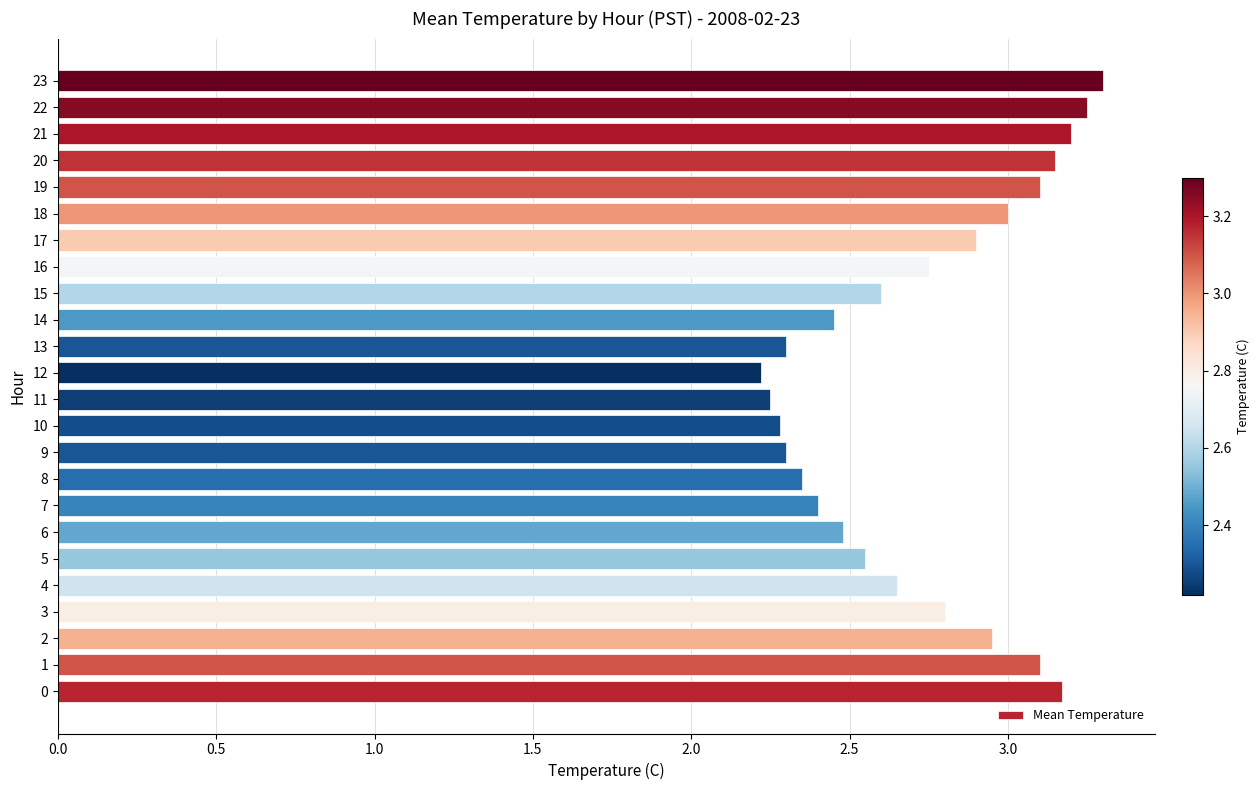

What is the maximum value shown in the chart?

3.3